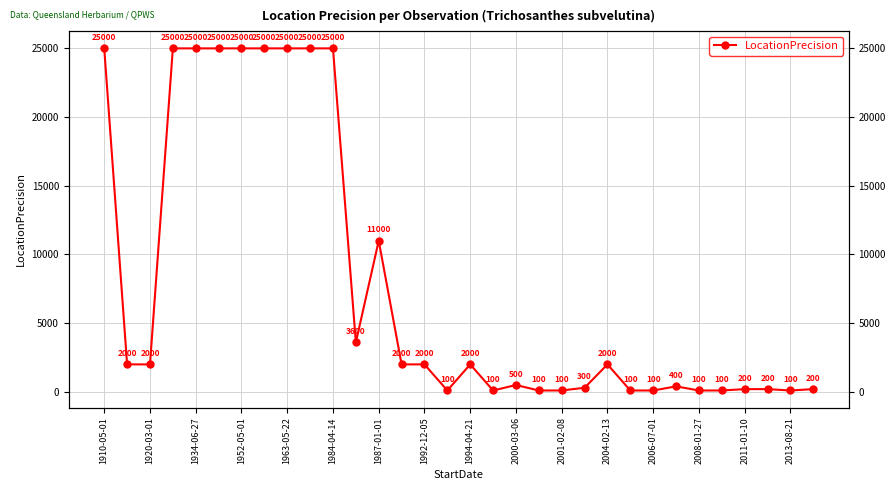

The value at 1952-05-01 is 16744. True or false?

False